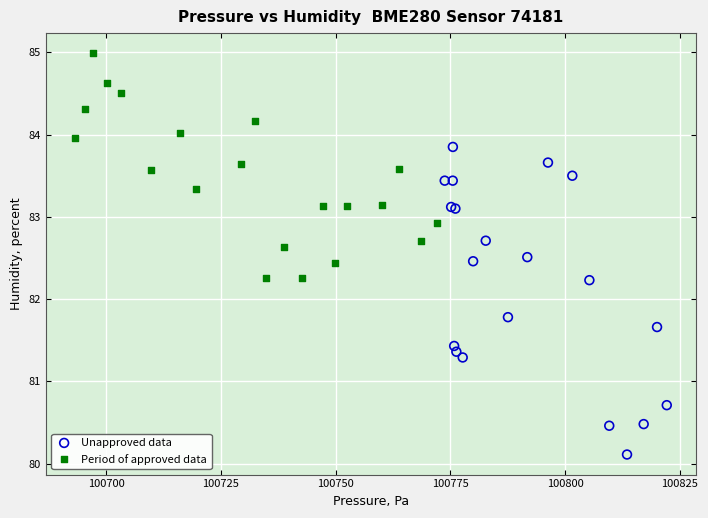

Which series has the largest Y range (max minus min)?

Unapproved data